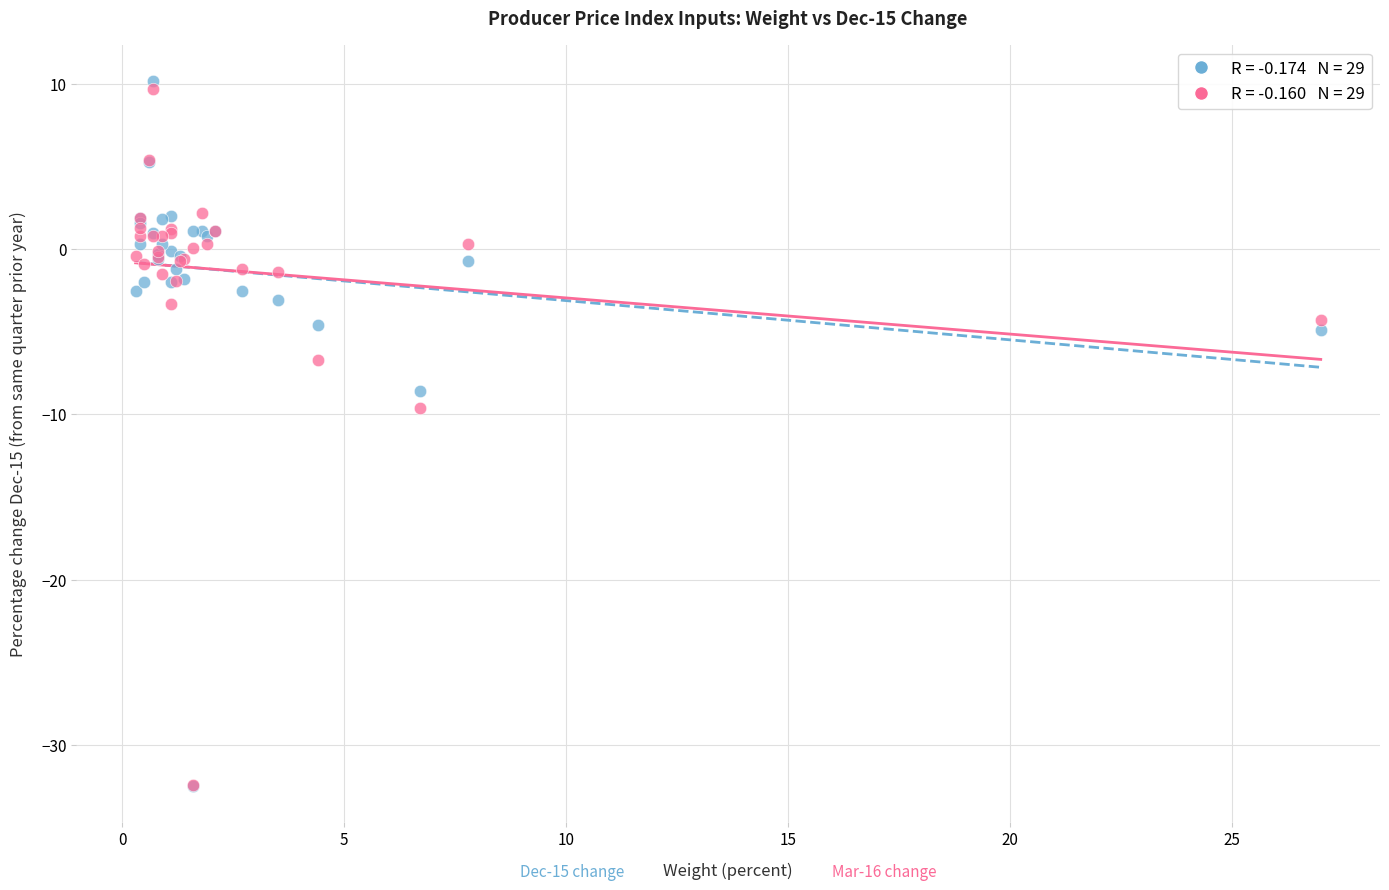

Across all series, what Y value is closest to -11?

-9.6